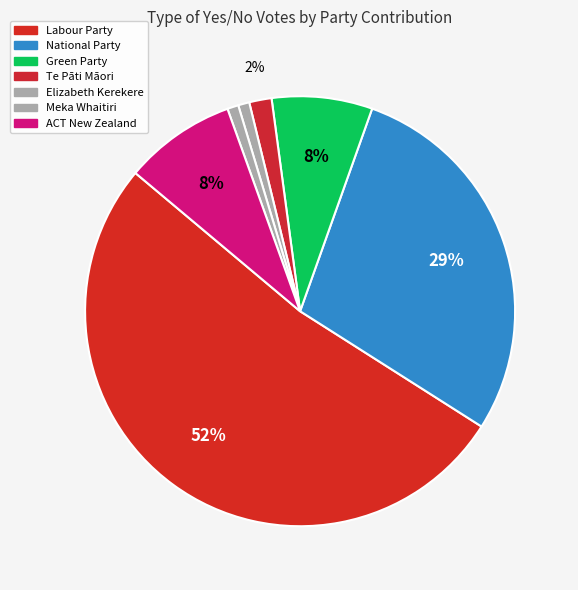

Which category has the biggest portion of the pie?

Labour Party